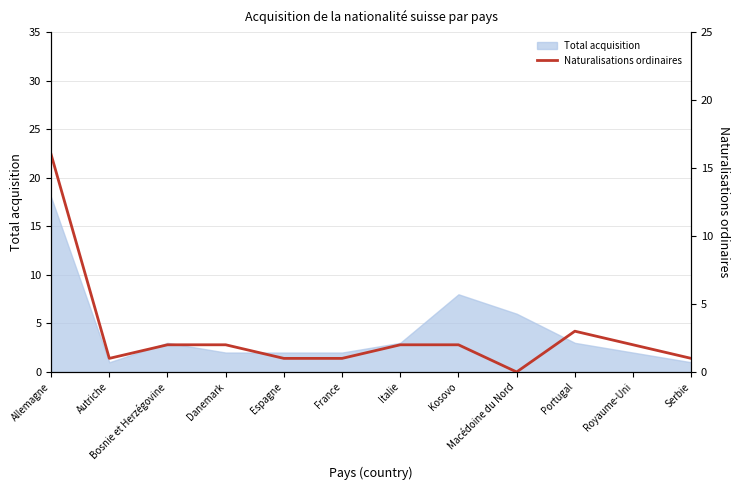

What is the label of the 1st point from the right?

Serbie